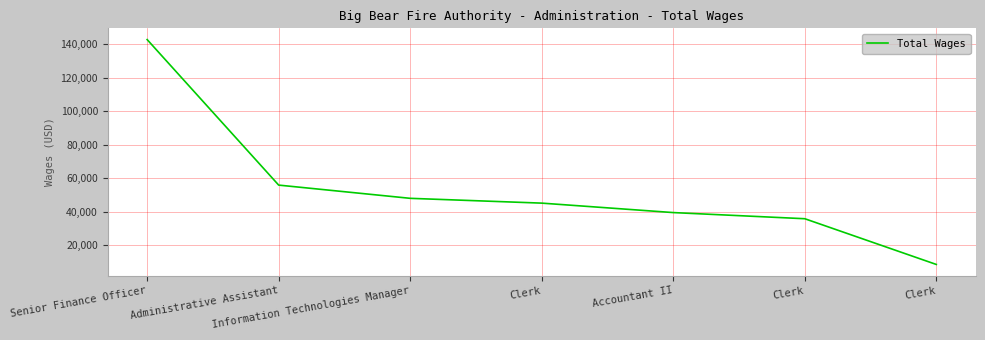

Rank the categories by value from lowest to highest.

Clerk, Clerk, Accountant II, Clerk, Information Technologies Manager, Administrative Assistant, Senior Finance Officer